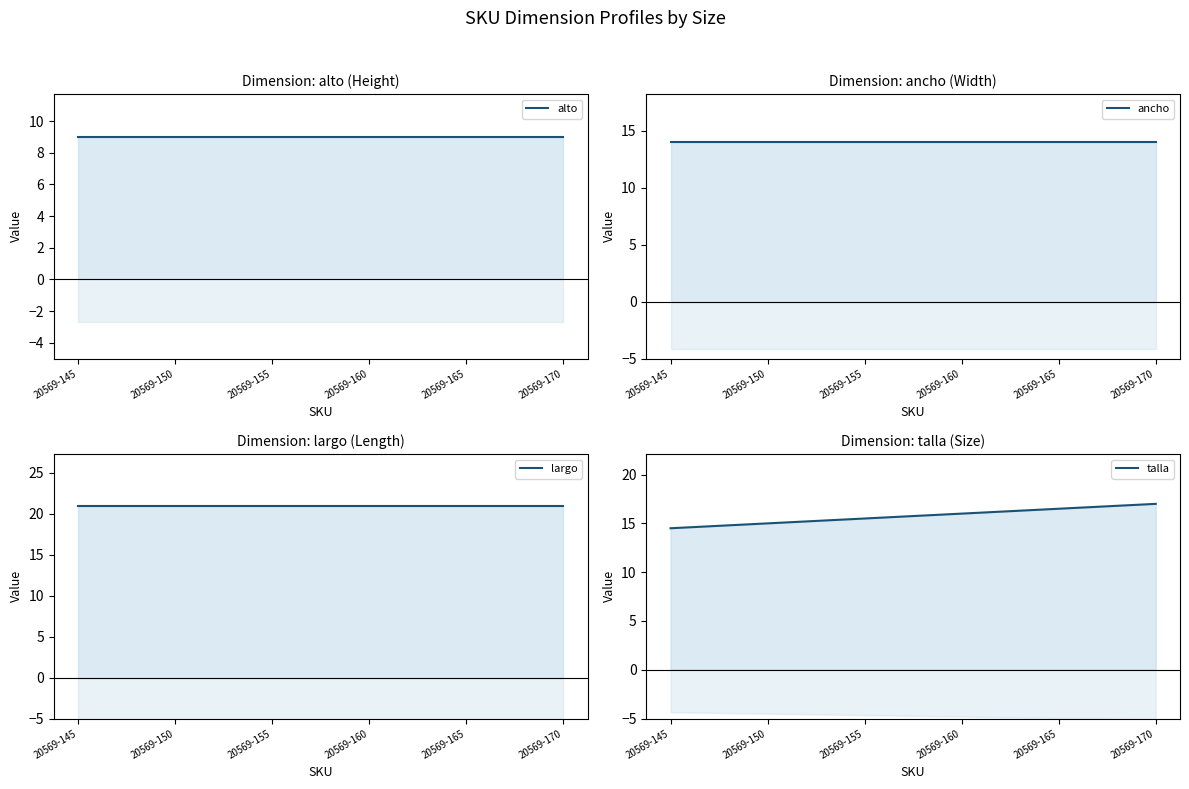

True or false: alto and largo intersect in this chart.

False